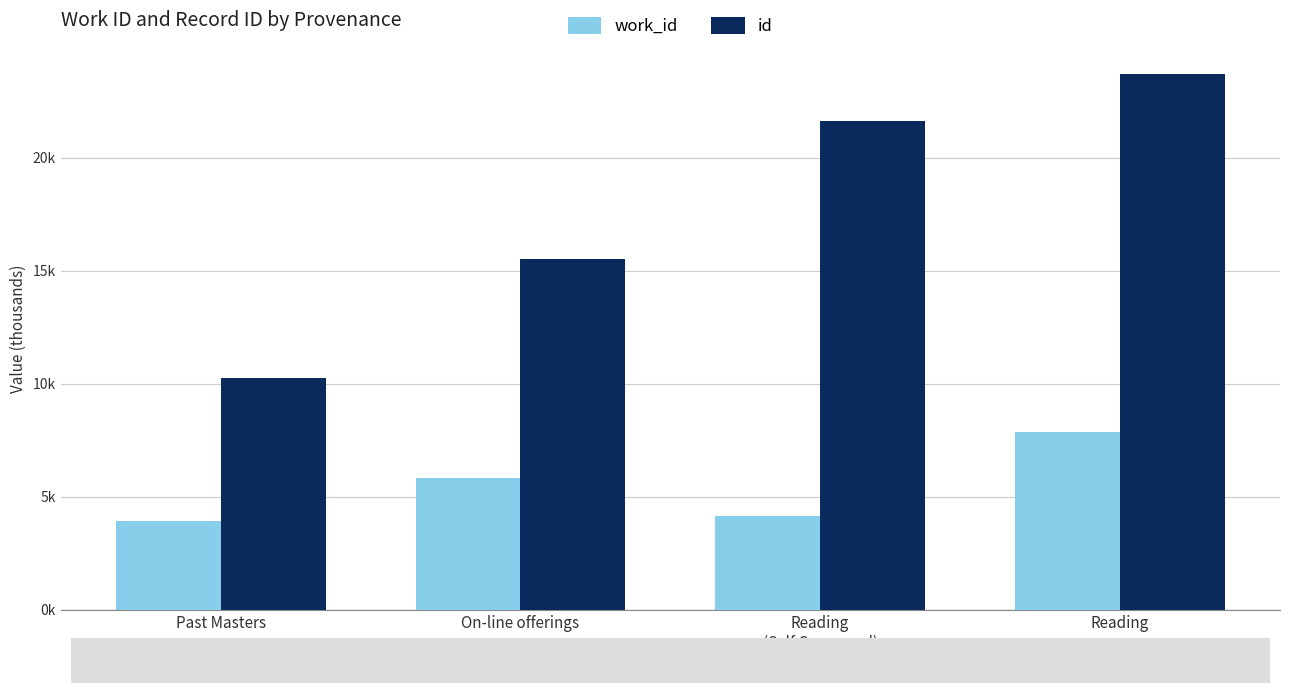

Which has a higher value, Reading
(Self Command) or Past Masters?

Reading
(Self Command)